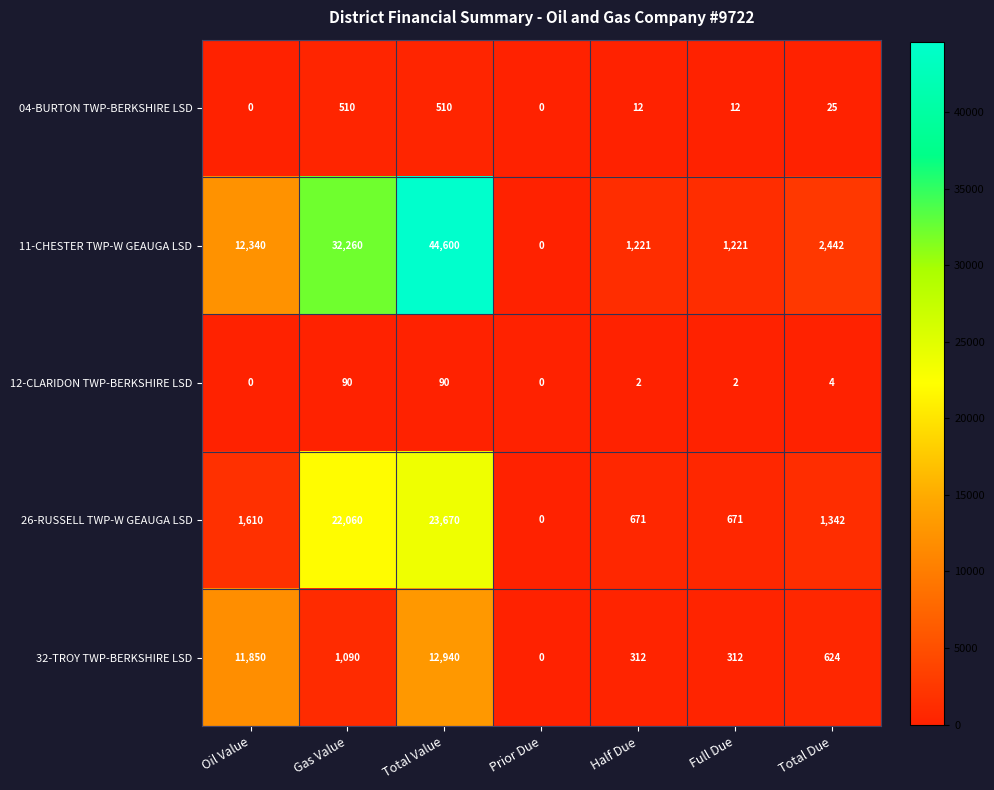

Which series has the widest spread of values?

11-CHESTER TWP-W GEAUGA LSD